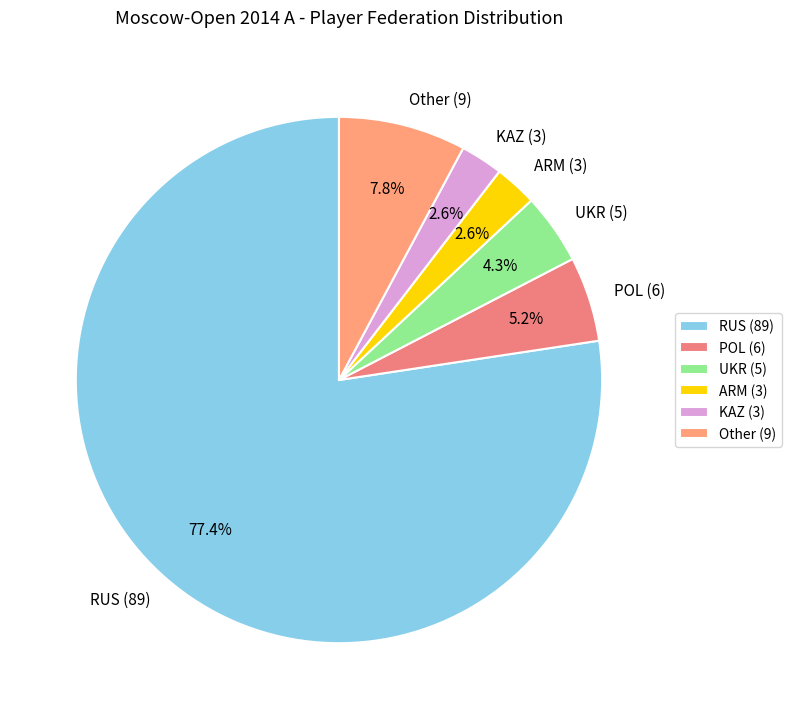

To the nearest percent, what is the combined percentage of KAZ and POL?

8%